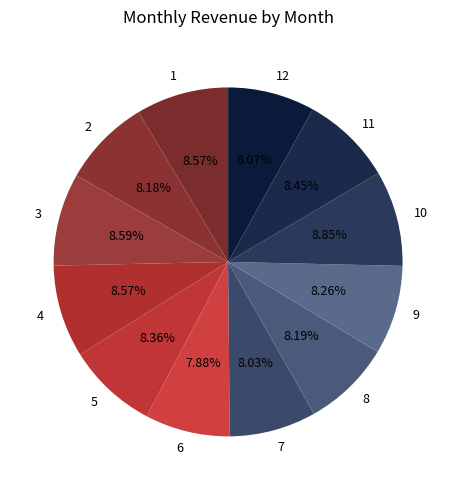

Do 3 and 12 together represent more than half of the pie?

No